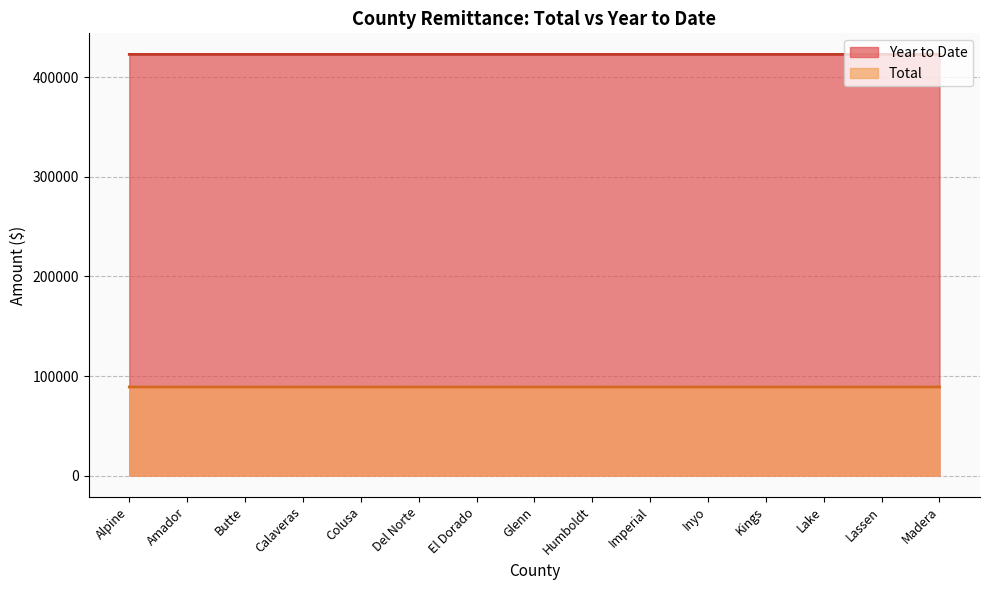

True or false: Year to Date and Total intersect in this chart.

False